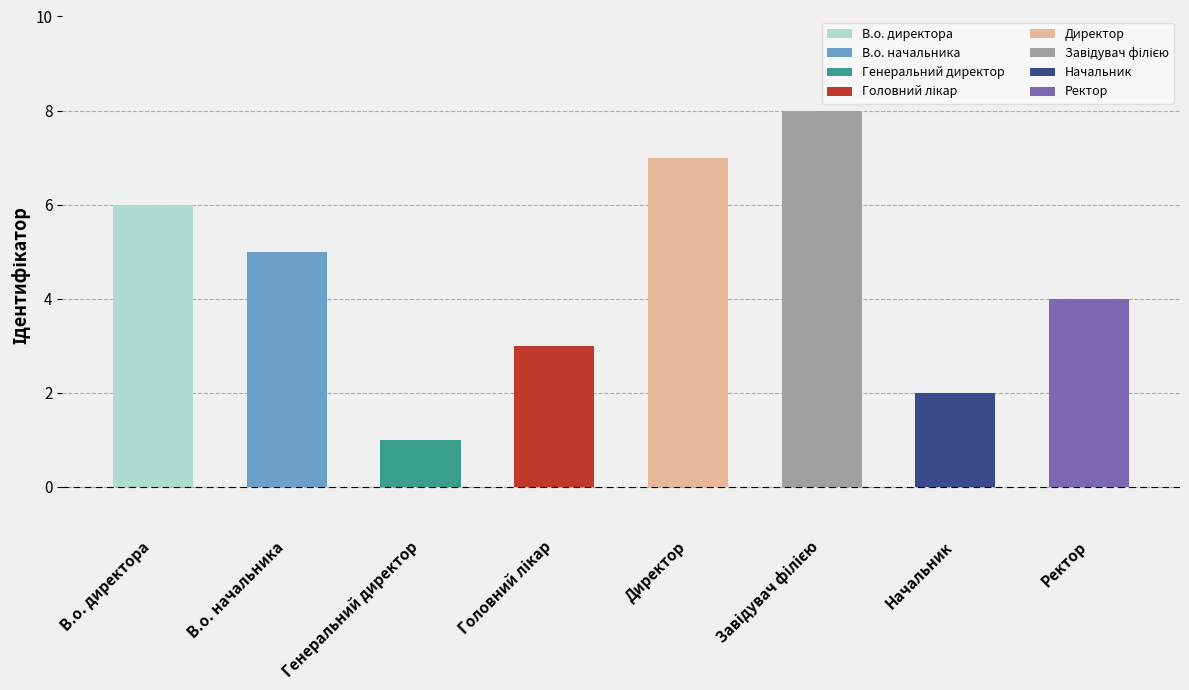

What is the sum of all values?

36